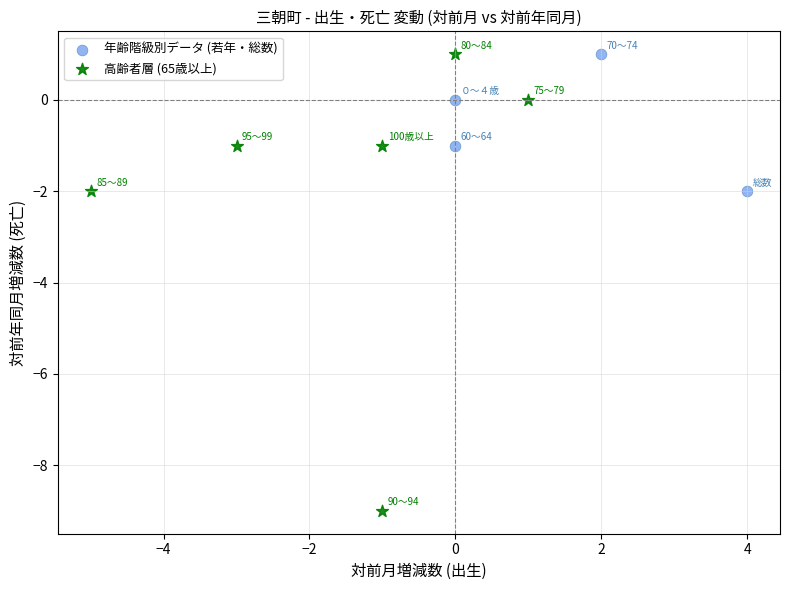

Which series has the widest spread of Y values?

高齢者層 (65歳以上)